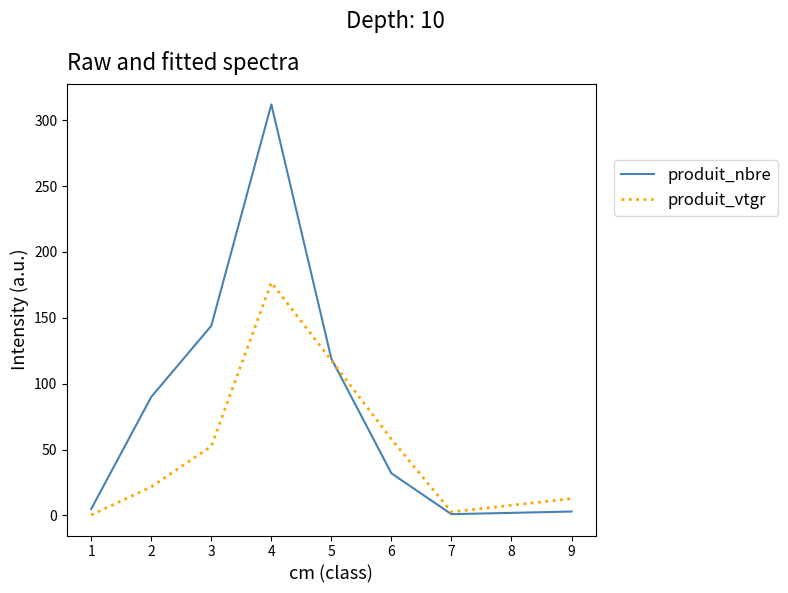

Rank the series by their maximum value, from highest to lowest.

produit_nbre, produit_vtgr